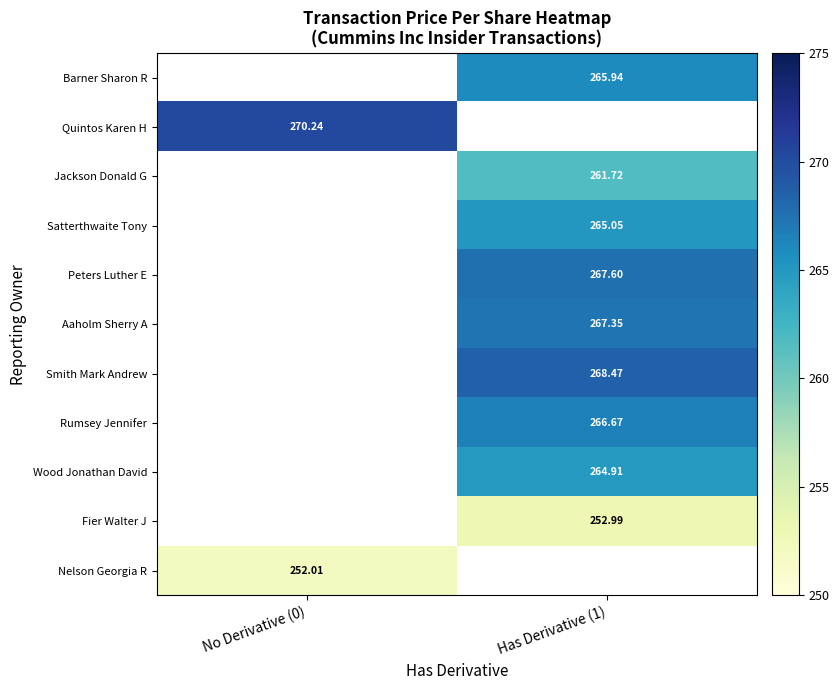

How many data points in Fier Walter J are above 252?

1